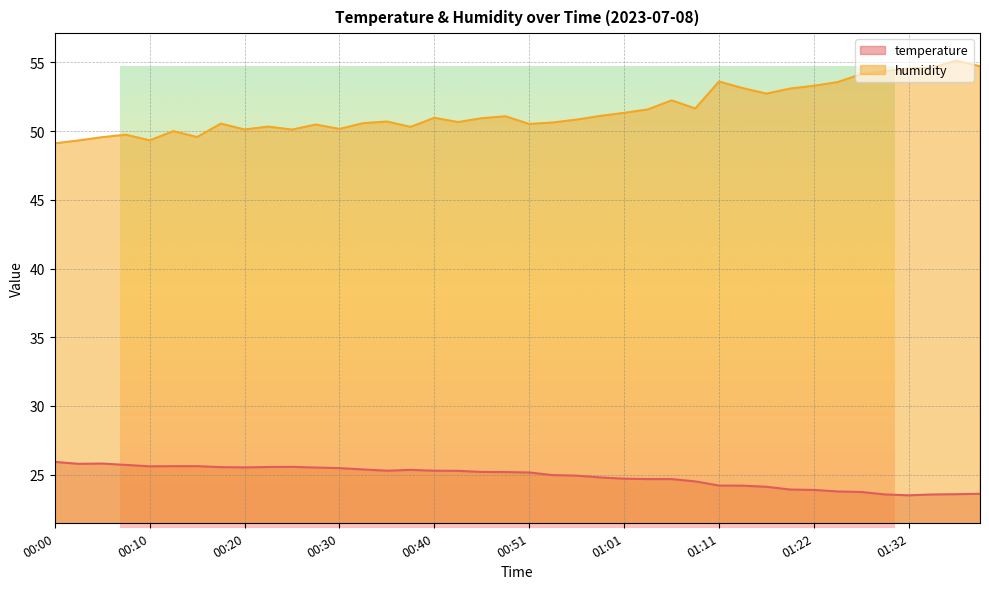

What is the sum of the humidity values at 00:18 and 00:46?

101.5